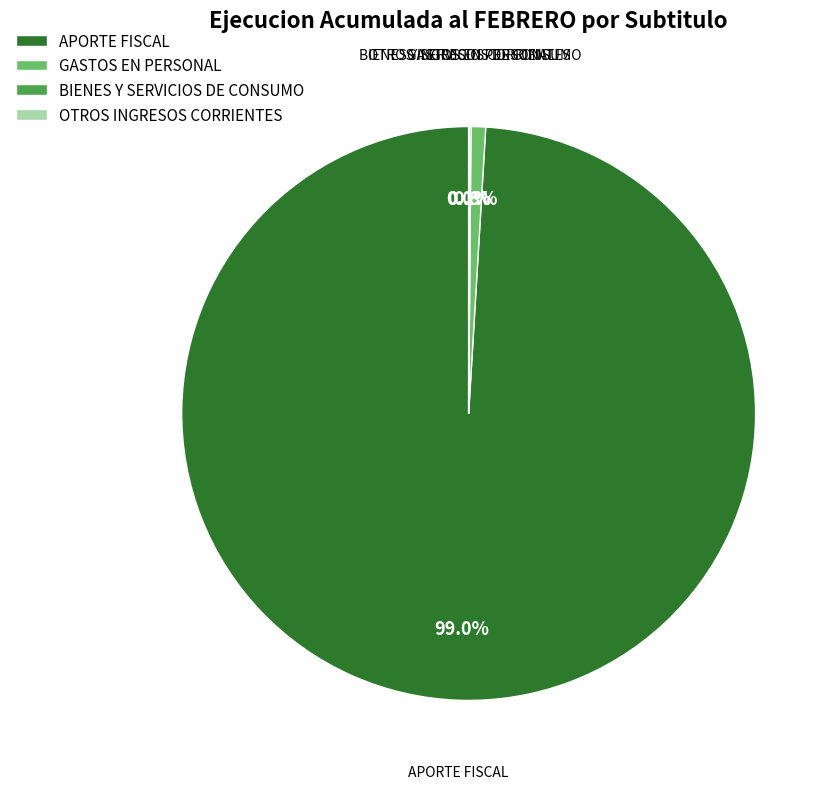

Is there any slice that represents more than half of the pie?

Yes